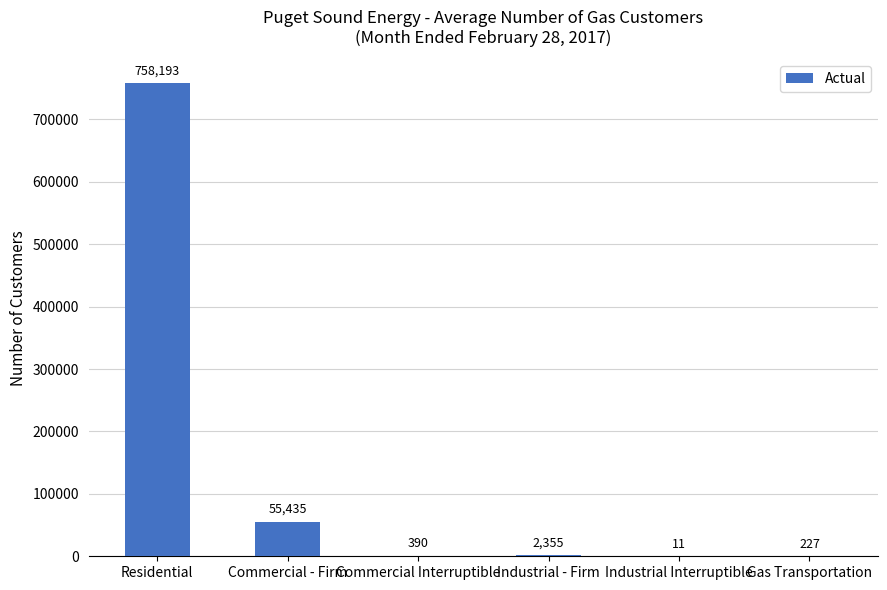

What is the ratio of the value at Commercial - Firm to the value at Commercial Interruptible?

142.1